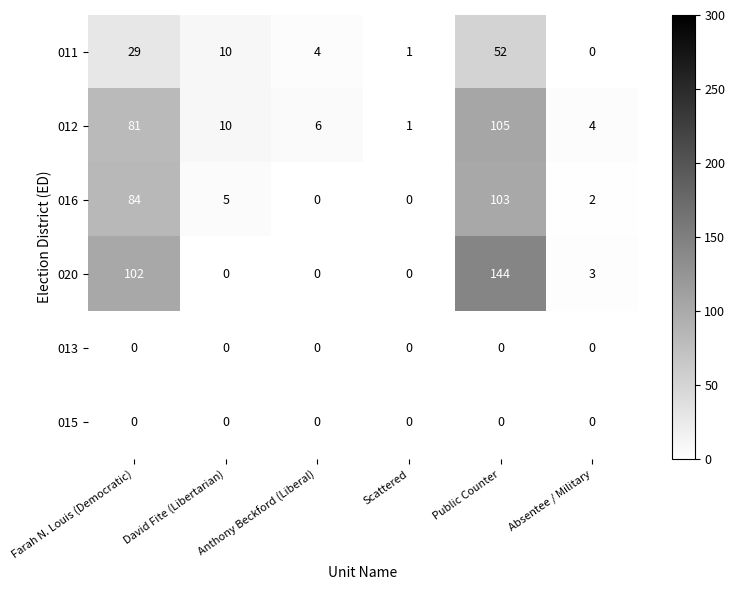

Which series changed the most between David Fite (Libertarian) and Public Counter?

020